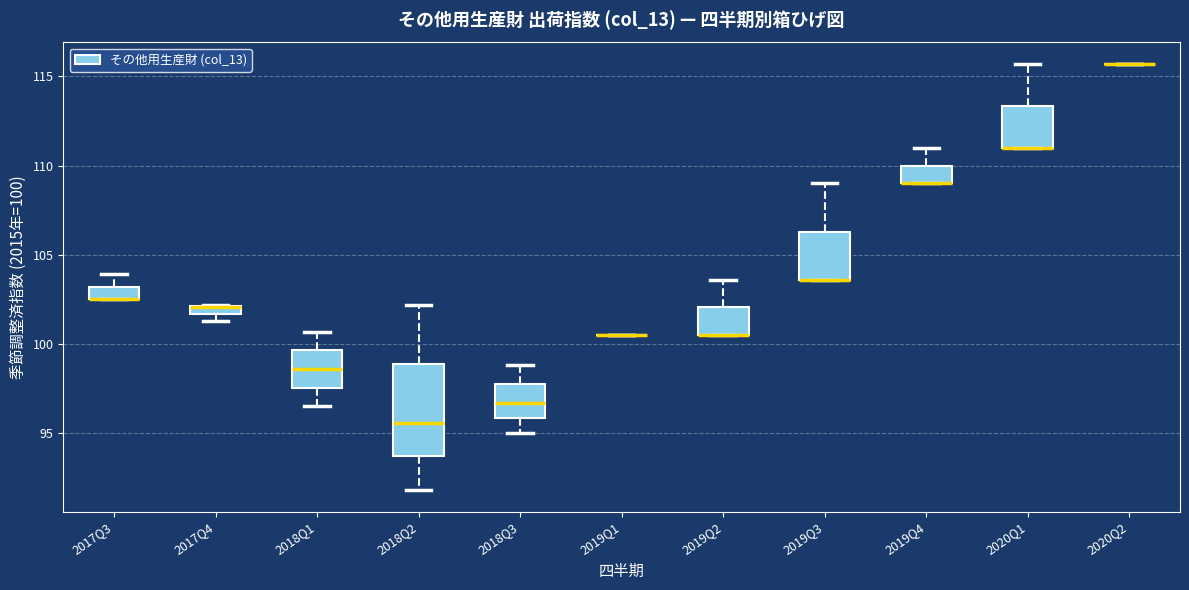

Which box is the tallest, from its lower edge to its upper edge?

2018Q2